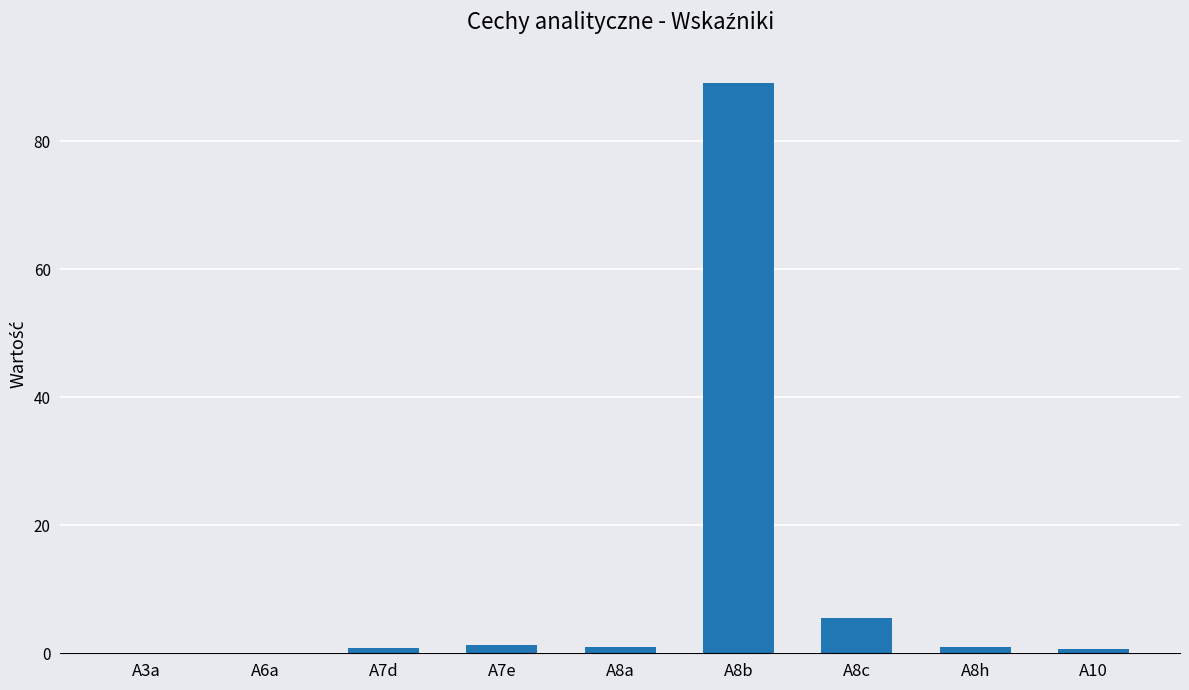

At which category does the chart reach its peak across all series?

A8b